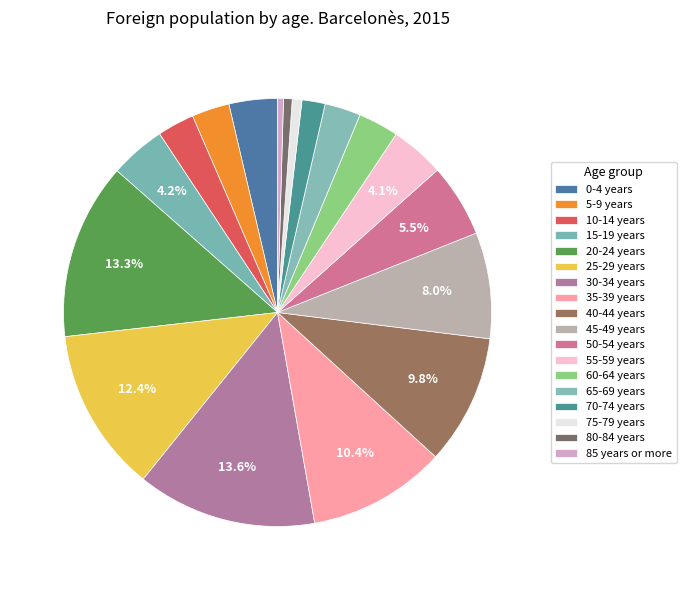

How many segments does this pie chart have?

18